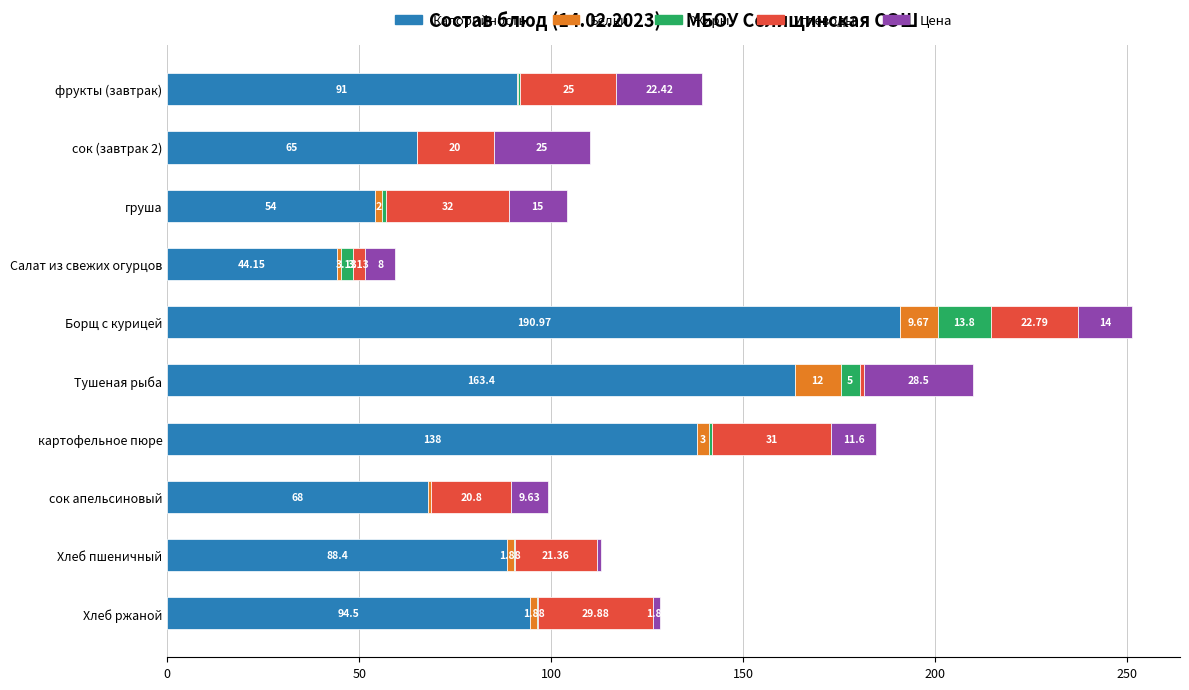

What is the average value of the Калорийность series?

99.7